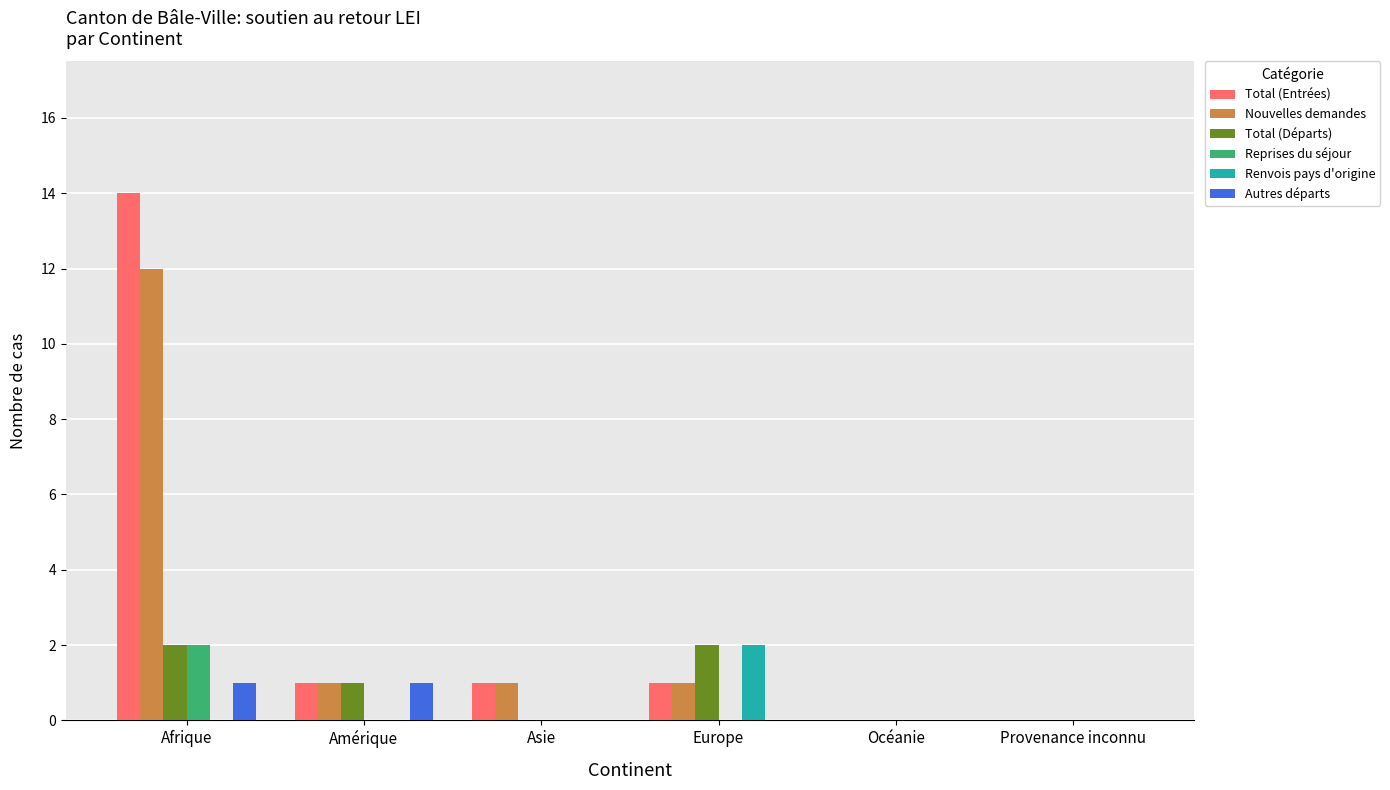

What are all the series names shown in the legend?

Total (Entrées), Nouvelles demandes, Total (Départs), Reprises du séjour, Renvois pays d'origine, Autres départs